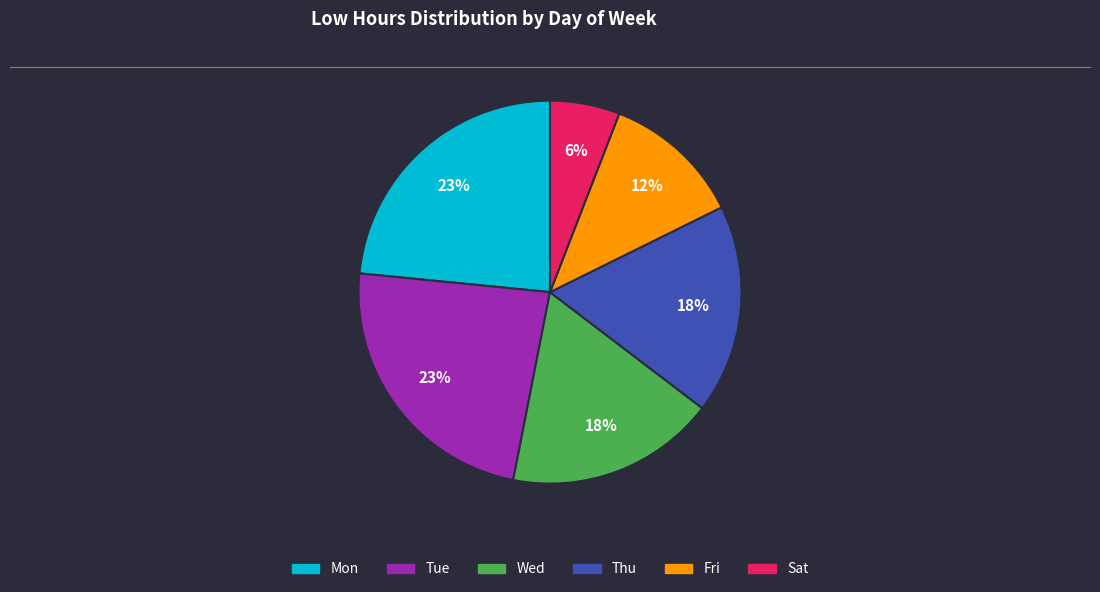

Does Mon account for over 50% of the chart?

No